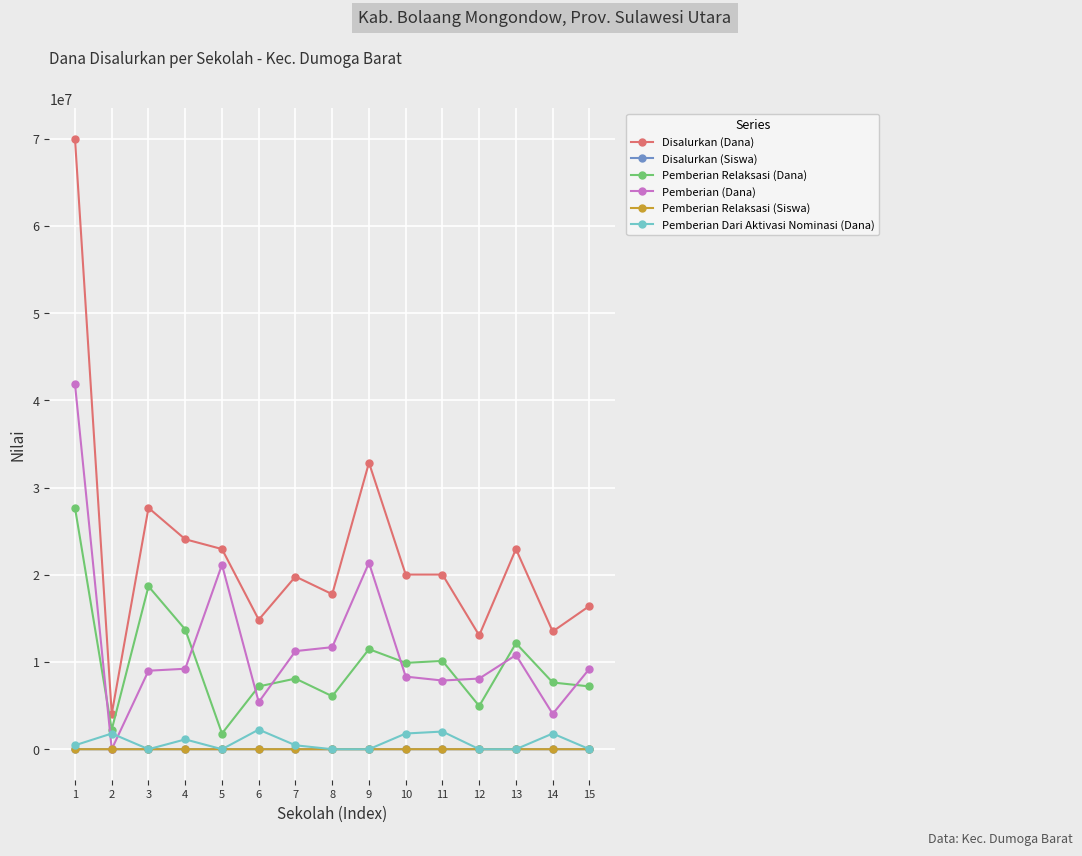

The Pemberian (Dana) series shows 14672287 at 2. True or false?

False